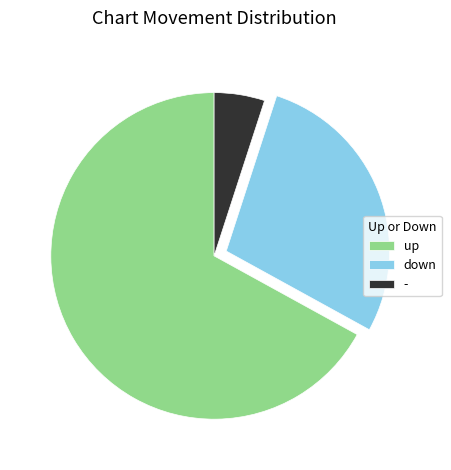

Do - and up together represent more than half of the pie?

Yes